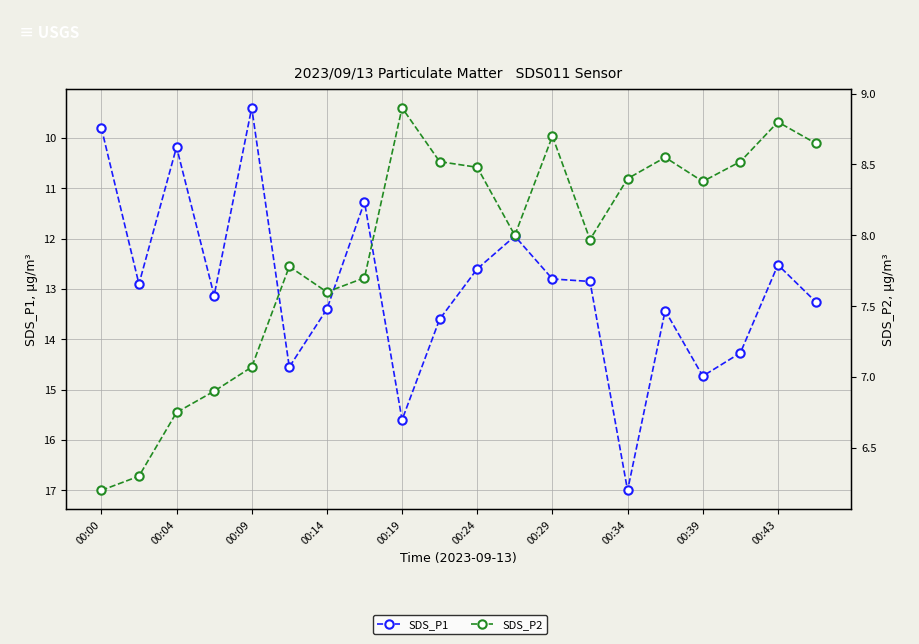

What is the difference between the highest and lowest values at 00:00?

3.6